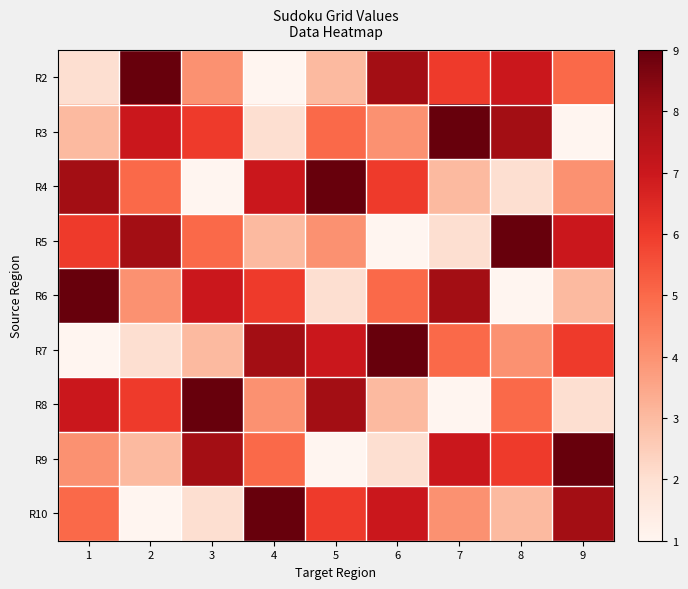

Count the number of data series in this chart.

9